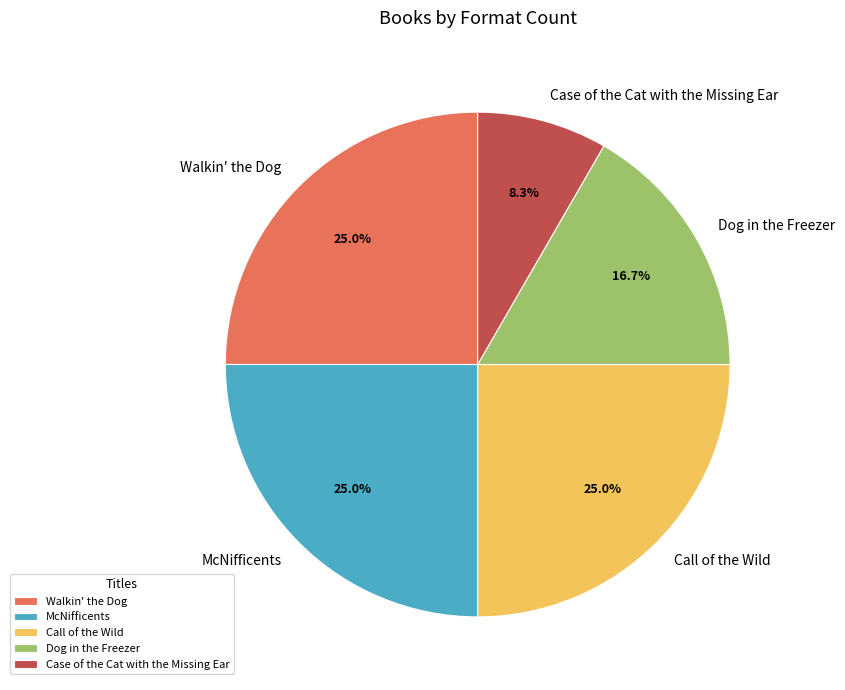

The Dog in the Freezer slice represents 2% of the pie. True or false?

False